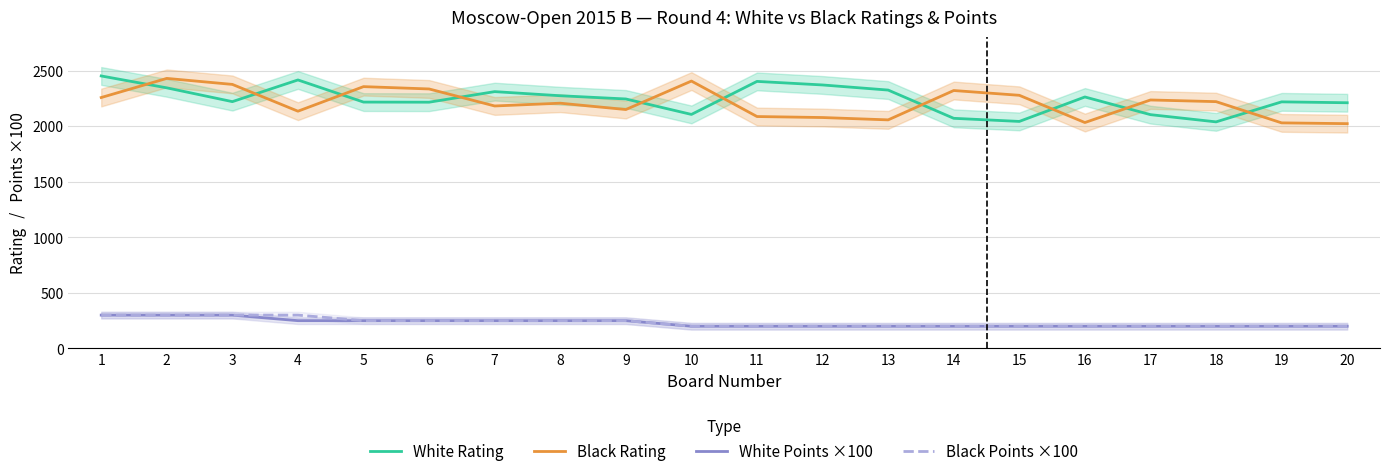

What is the value of the White Rating point at the 2nd from the left?

2344